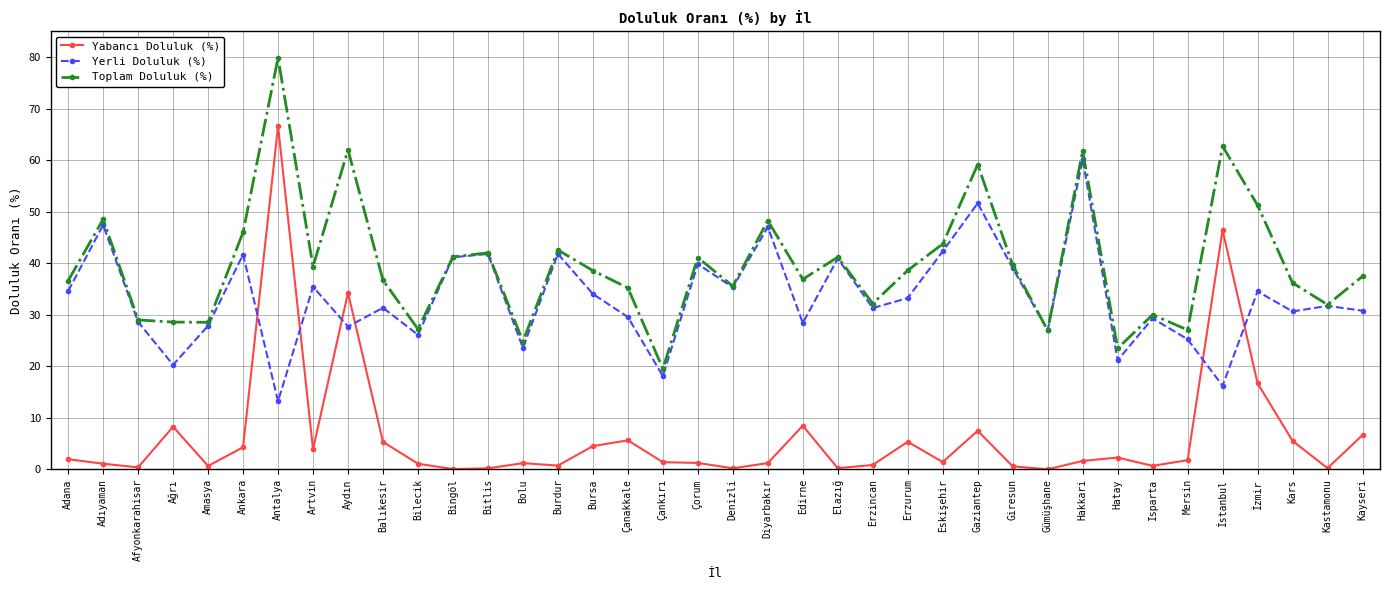

Which series ends up on top after the final intersection of Yerli Doluluk (%) and Yabancı Doluluk (%)?

Yerli Doluluk (%)